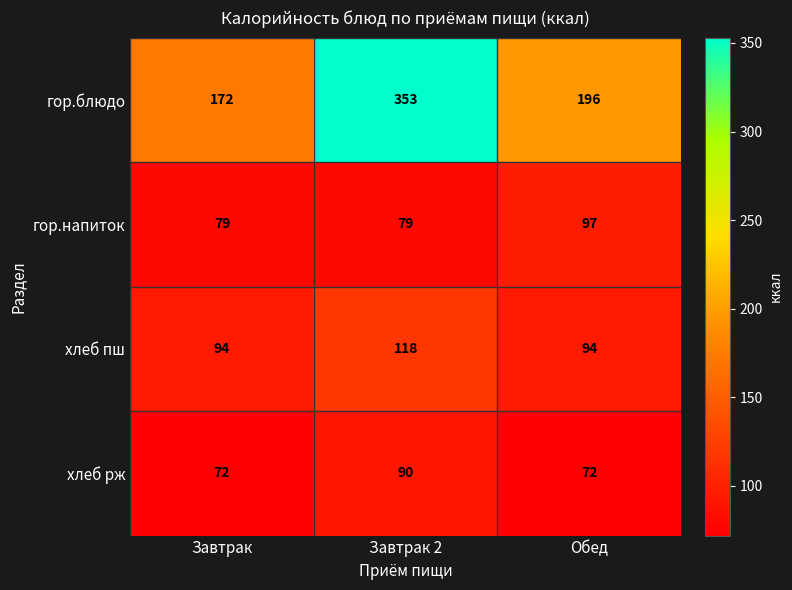

Reading left to right, extract all data points from this chart.

гор.блюдо: 172	353	196
гор.напиток: 79	79	97
хлеб пш: 94	118	94
хлеб рж: 72	90	72